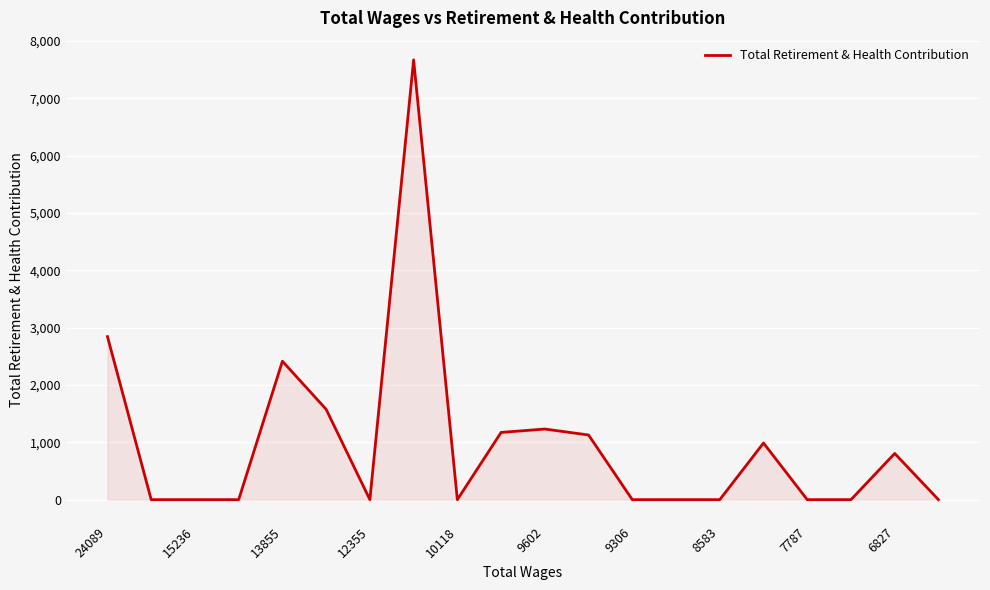

Reading left to right, list all the values displayed in this chart.

2844	0	0	0	2415	1576	0	7672	0	1173	1232	1128	0	0	0	988	0	0	806	0